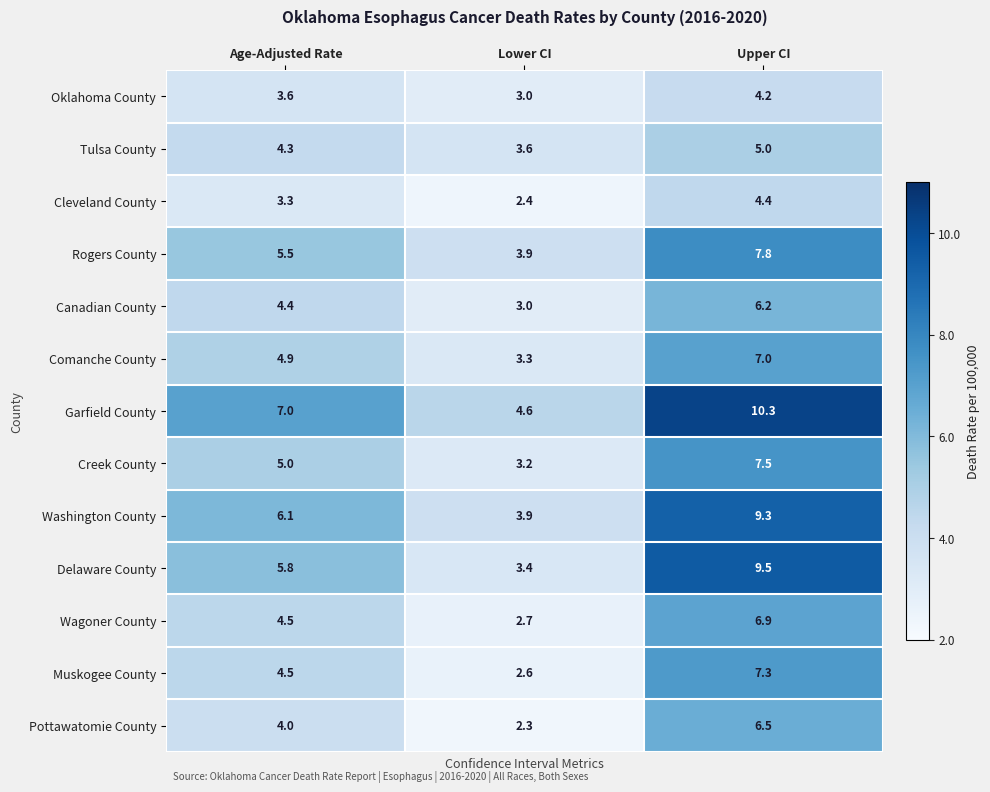

The value of Cleveland County at Upper CI is 1.1. True or false?

False